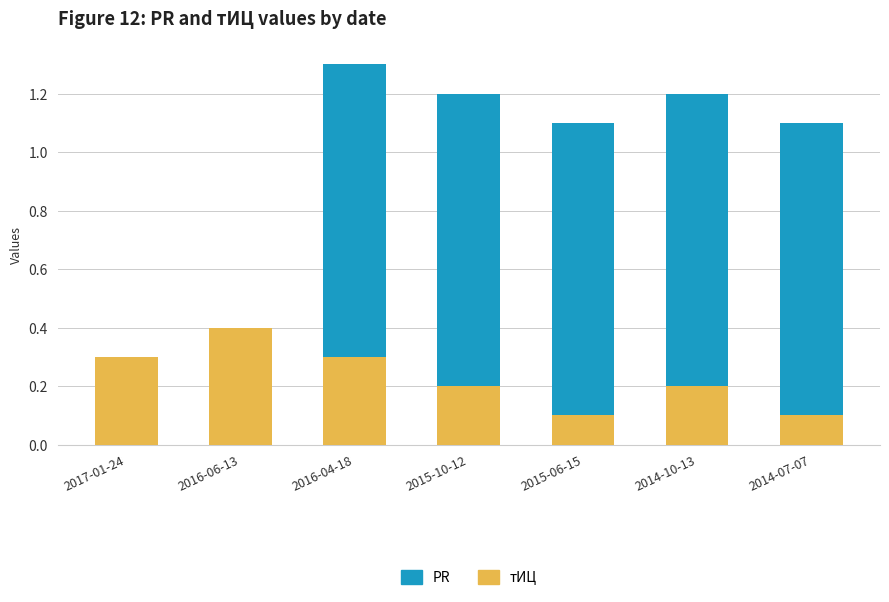

Which category has the highest value in the тИЦ series?

2016-06-13